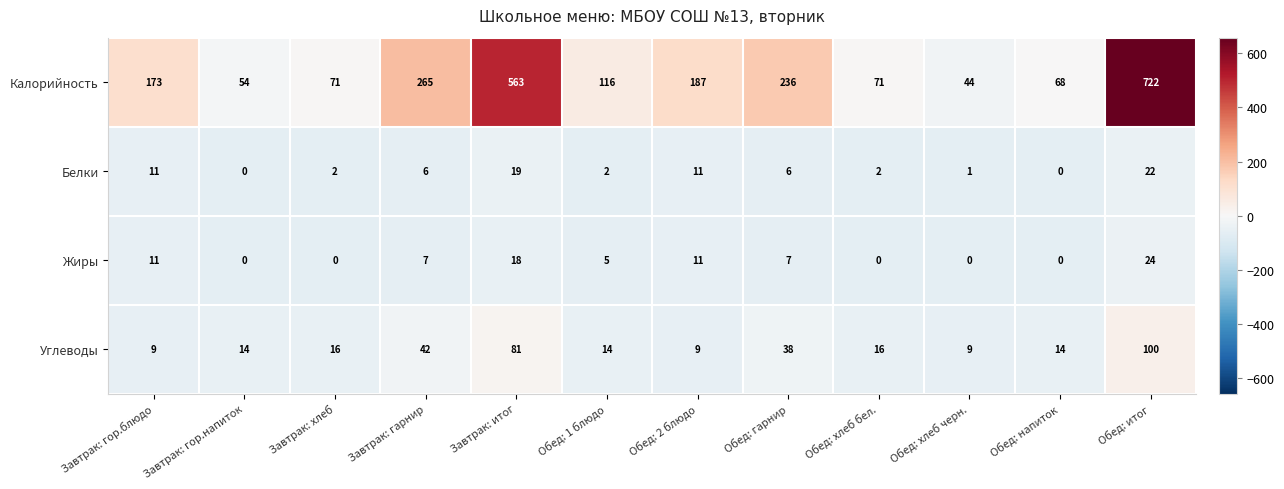

What is the greatest value displayed?

722